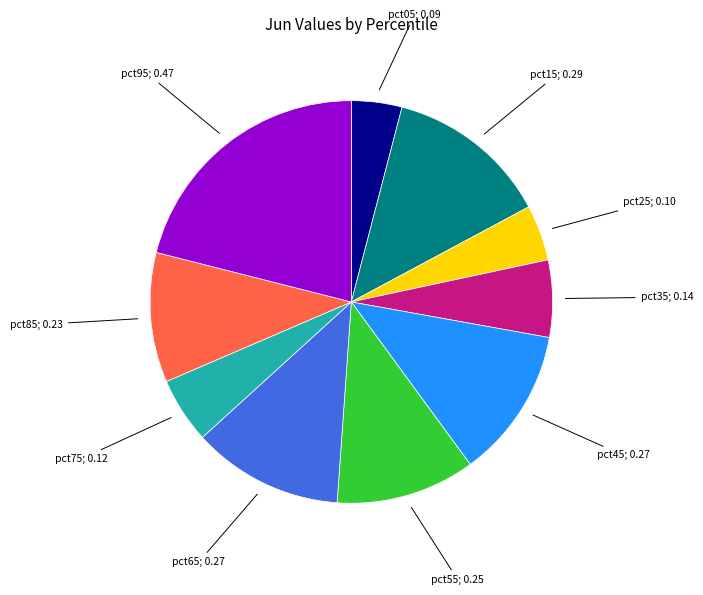

Is there a majority slice in this chart?

No